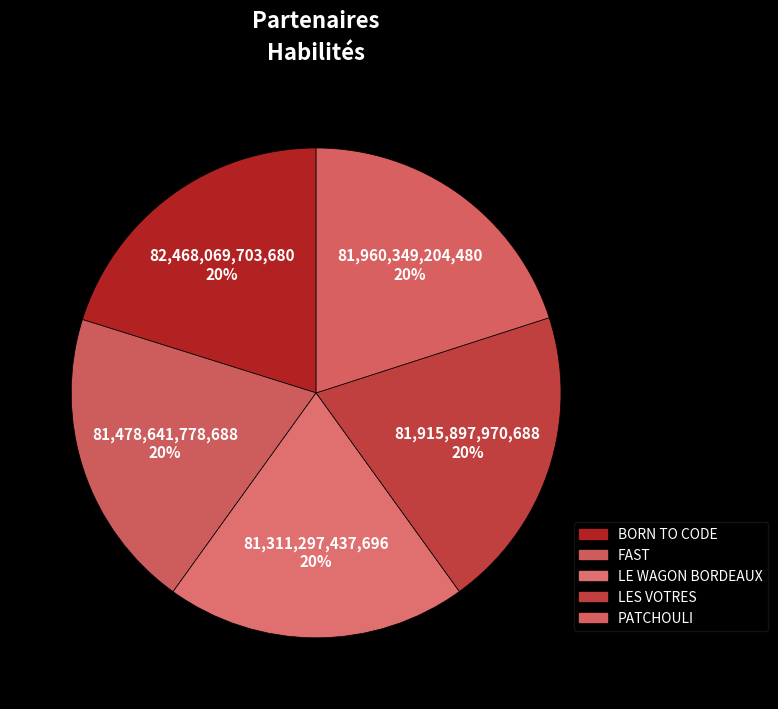

Is it true that LE WAGON BORDEAUX is 13% of the pie?

False